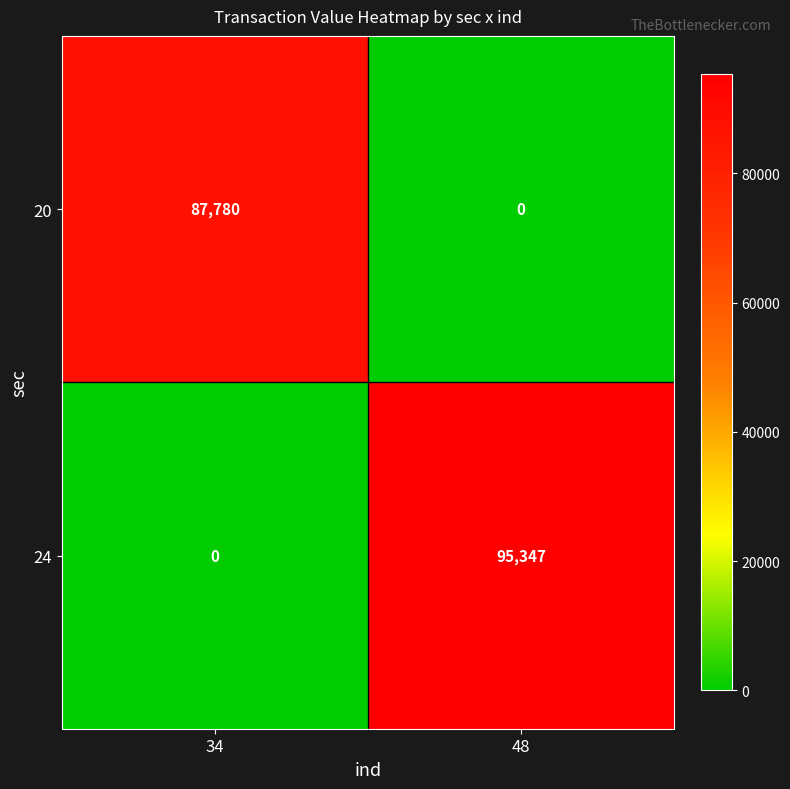

What is the total value across all series at 48?

95347